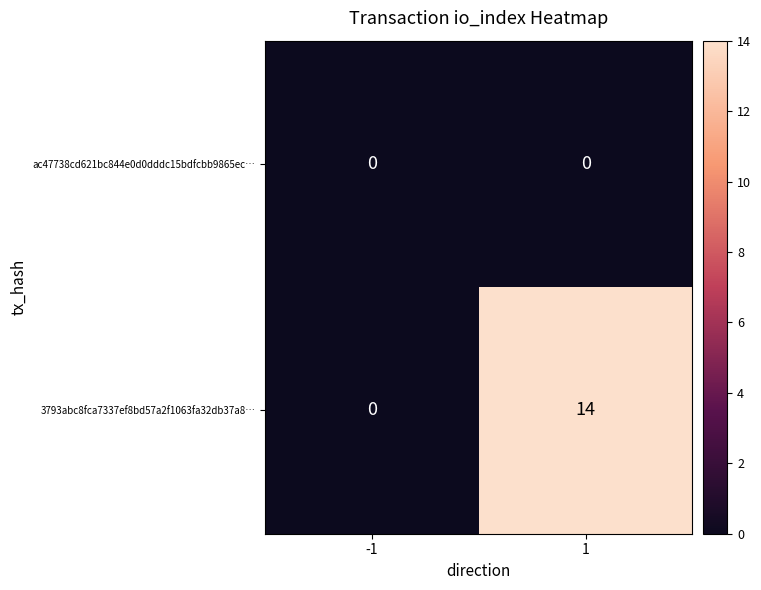

Reading left to right, what are all the values shown in this chart?

ac47738cd621bc844e0d0dddc15bdfcbb9865ec…: -1=0	1=0
3793abc8fca7337ef8bd57a2f1063fa32db37a8…: -1=0	1=14